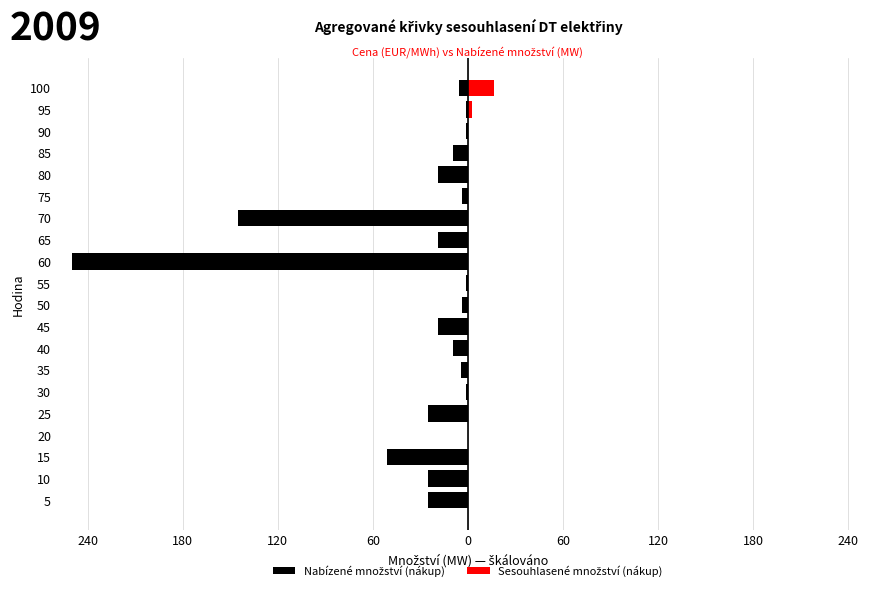

Reading left to right, what are all the values shown in this chart?

Nabízené množství (nákup): -25.4	-25.4	-50.8	-0.3	-25.4	-1.3	-4.2	-9.6	-18.9	-3.8	-1.3	-250.0	-19.0	-145.2	-3.8	-19.2	-9.4	-1.3	-1.3	-5.6
Sesouhlasené množství (nákup): 0.0	0.0	0.0	0.0	0.0	0.0	0.0	0.0	0.0	0.0	0.0	0.0	0.0	0.0	0.0	0.0	0.0	0.0	2.5	16.5